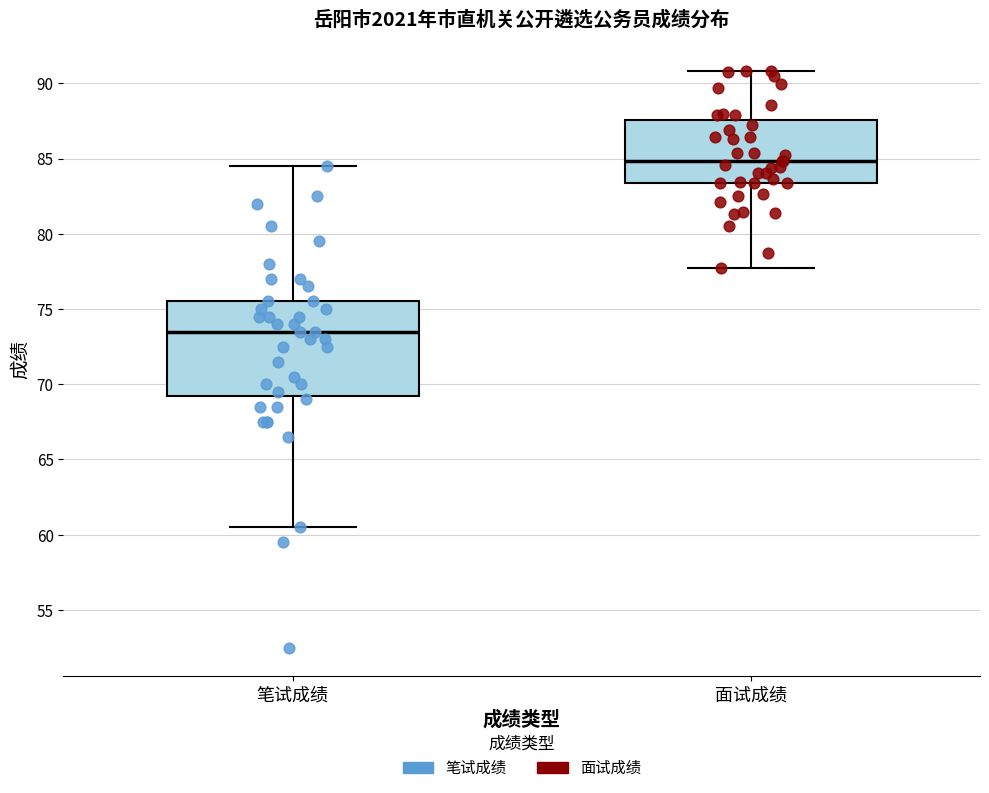

Which box has the lowest median line?

笔试成绩